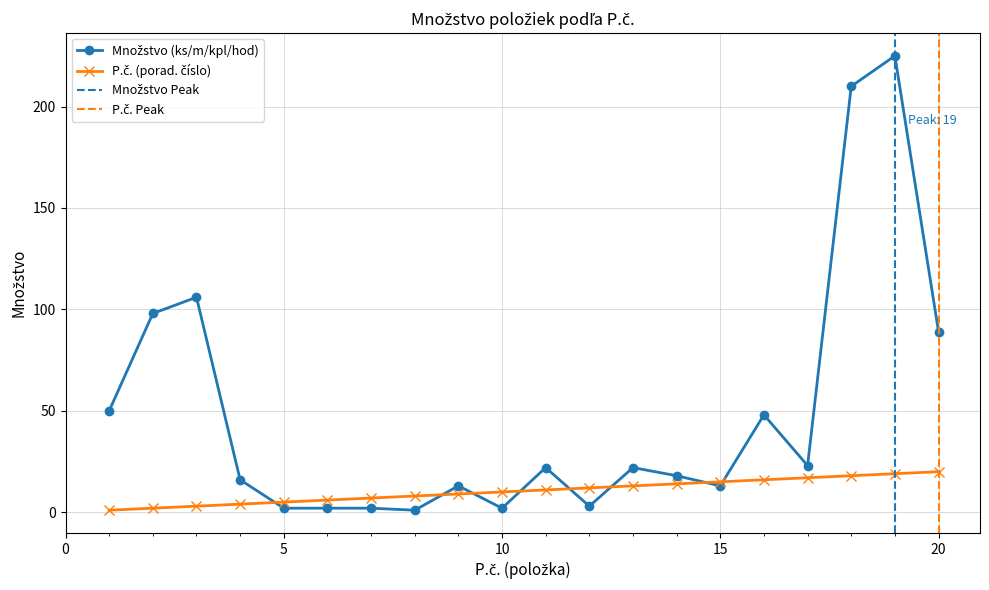

How many times do P.č. and Množstvo cross each other?

8